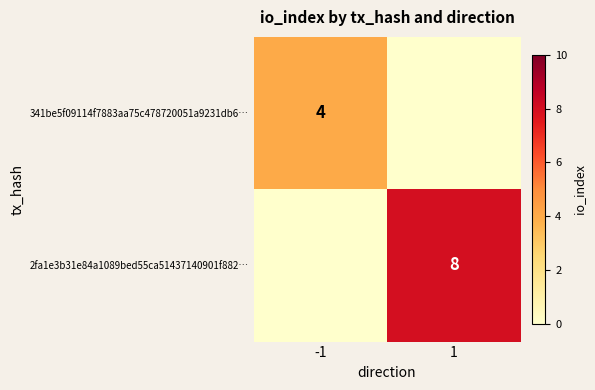

Is it true that 341be5f09114f7883aa75c478720051a9231db6… equals 4 at -1?

True